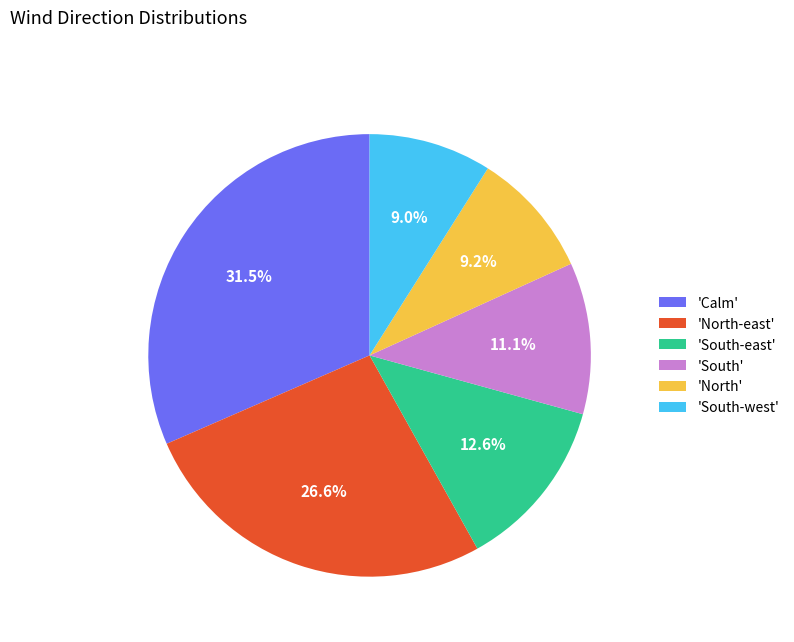

Which category has the biggest portion of the pie?

'Calm'